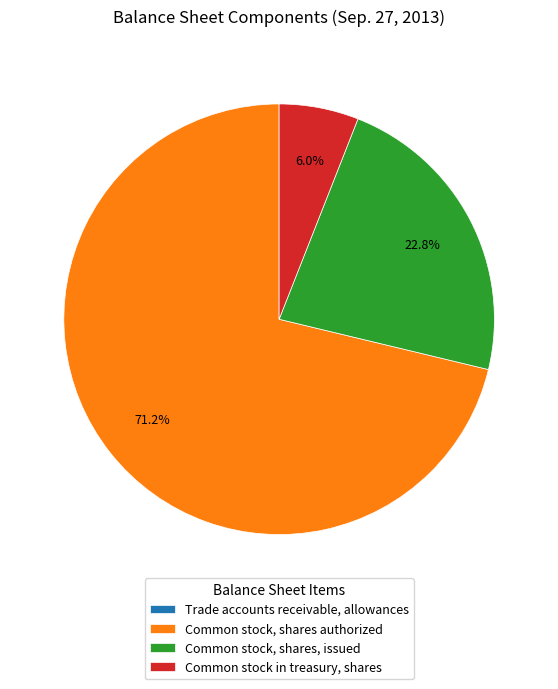

Is Common stock, shares authorized the majority of the pie?

Yes